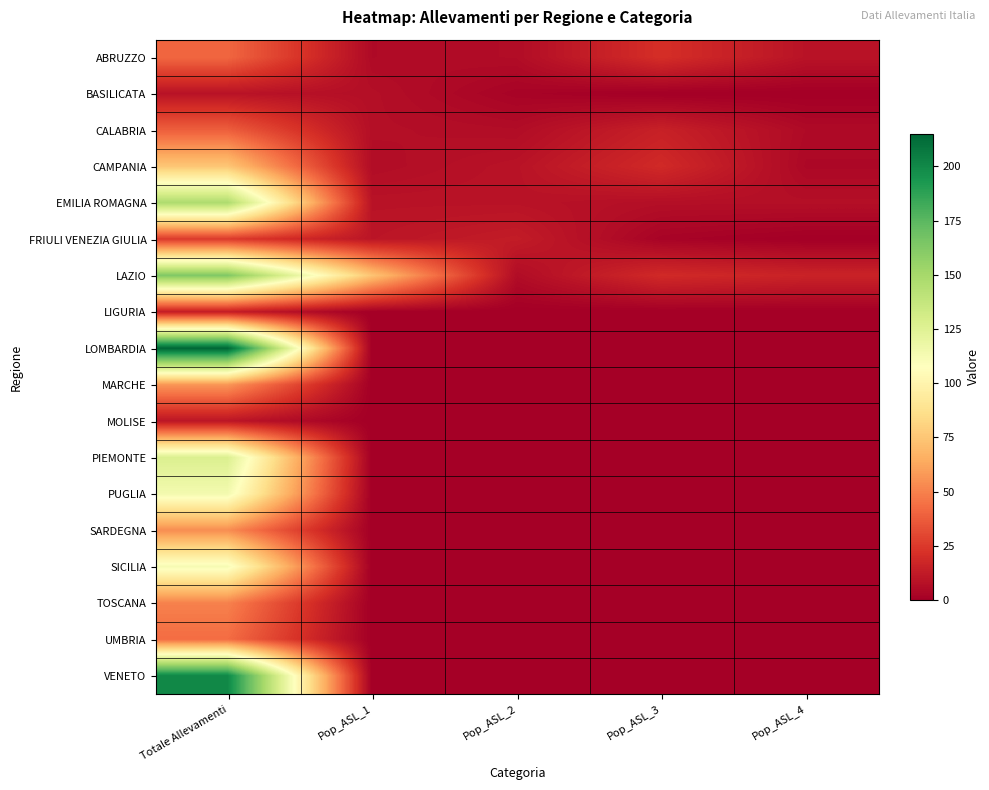

Which series has the widest spread of values?

LOMBARDIA